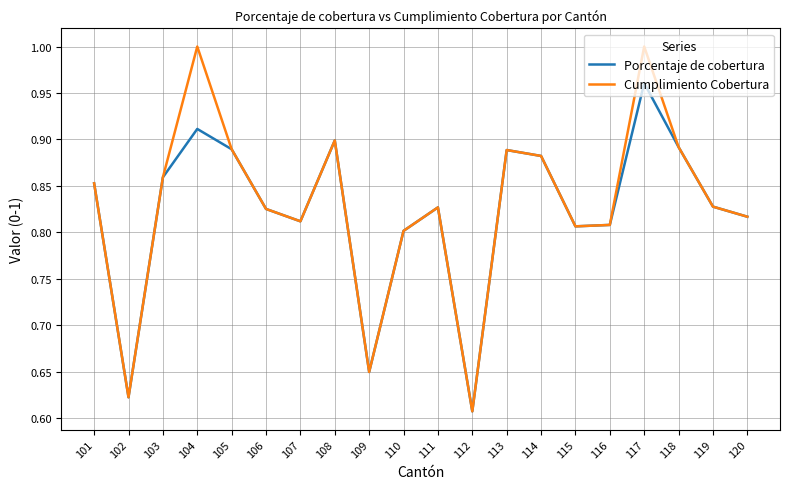

At which category does the chart reach its minimum across all series?

112